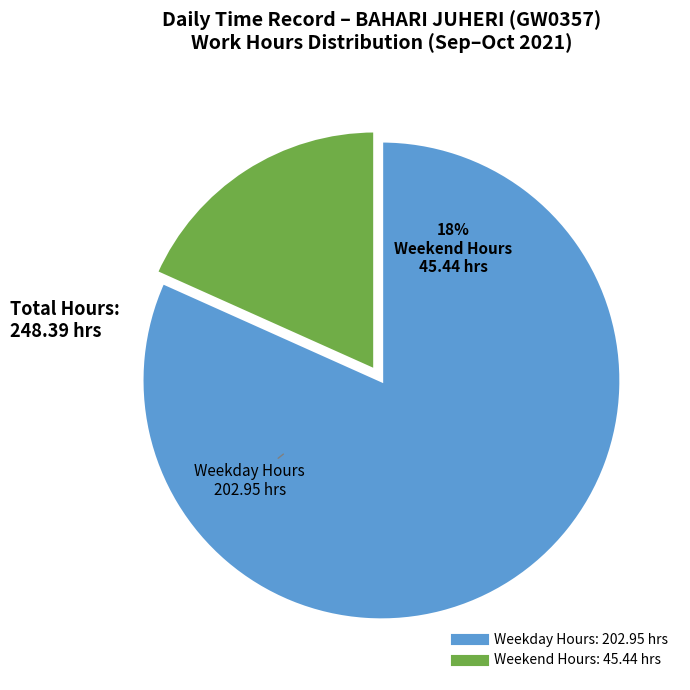

Is there any slice that represents more than half of the pie?

Yes